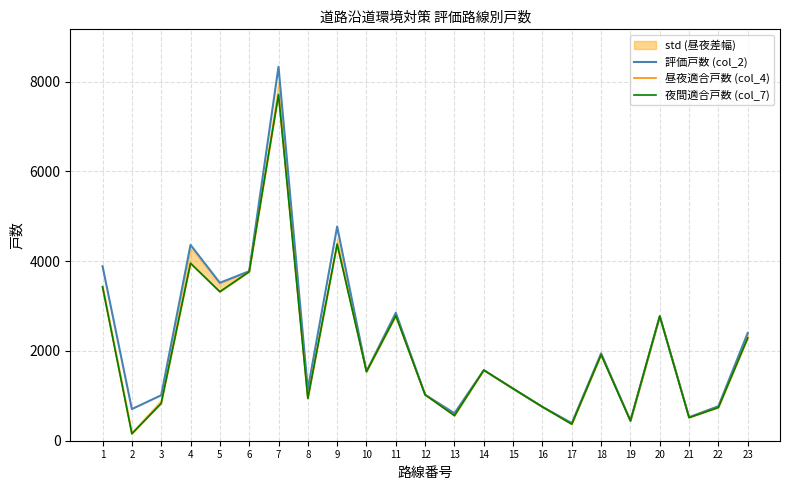

Reading right to left, list all the values displayed in this chart.

評価戸数 (col_2): 23=2401	22=769	21=524	20=2776	19=444	18=1945	17=392	16=754	15=1160	14=1572	13=612	12=1023	11=2849	10=1543	9=4770	8=1144	7=8329	6=3775	5=3517	4=4361	3=1012	2=705	1=3887
昼夜適合戸数 (col_4): 23=2289	22=741	21=515	20=2776	19=444	18=1915	17=369	16=754	15=1160	14=1572	13=559	12=1023	11=2784	10=1540	9=4378	8=942	7=7710	6=3763	5=3318	4=3952	3=833	2=156	1=3427
夜間適合戸数 (col_7): 23=2289	22=741	21=515	20=2776	19=444	18=1915	17=369	16=754	15=1160	14=1572	13=559	12=1023	11=2784	10=1540	9=4378	8=942	7=7710	6=3763	5=3318	4=3952	3=833	2=156	1=3427